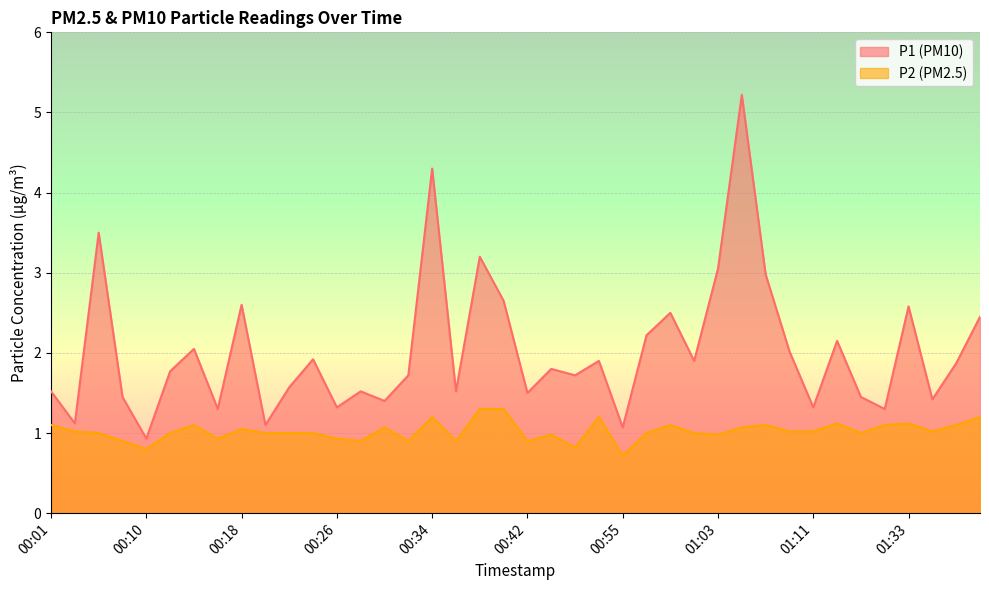

Where is the first local minimum for P1?

00:04